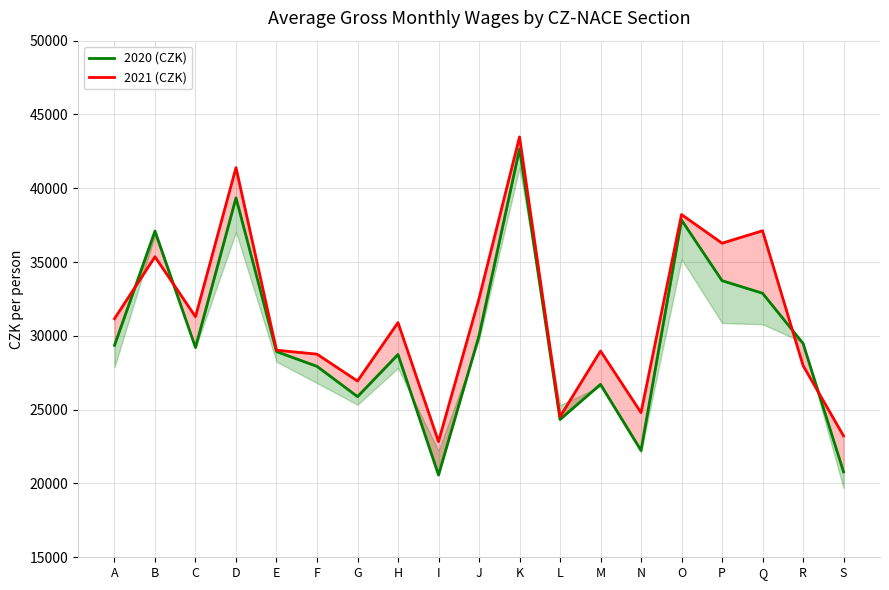

What is the difference between the maximum and minimum values in the 2020 (CZK) series?

22100